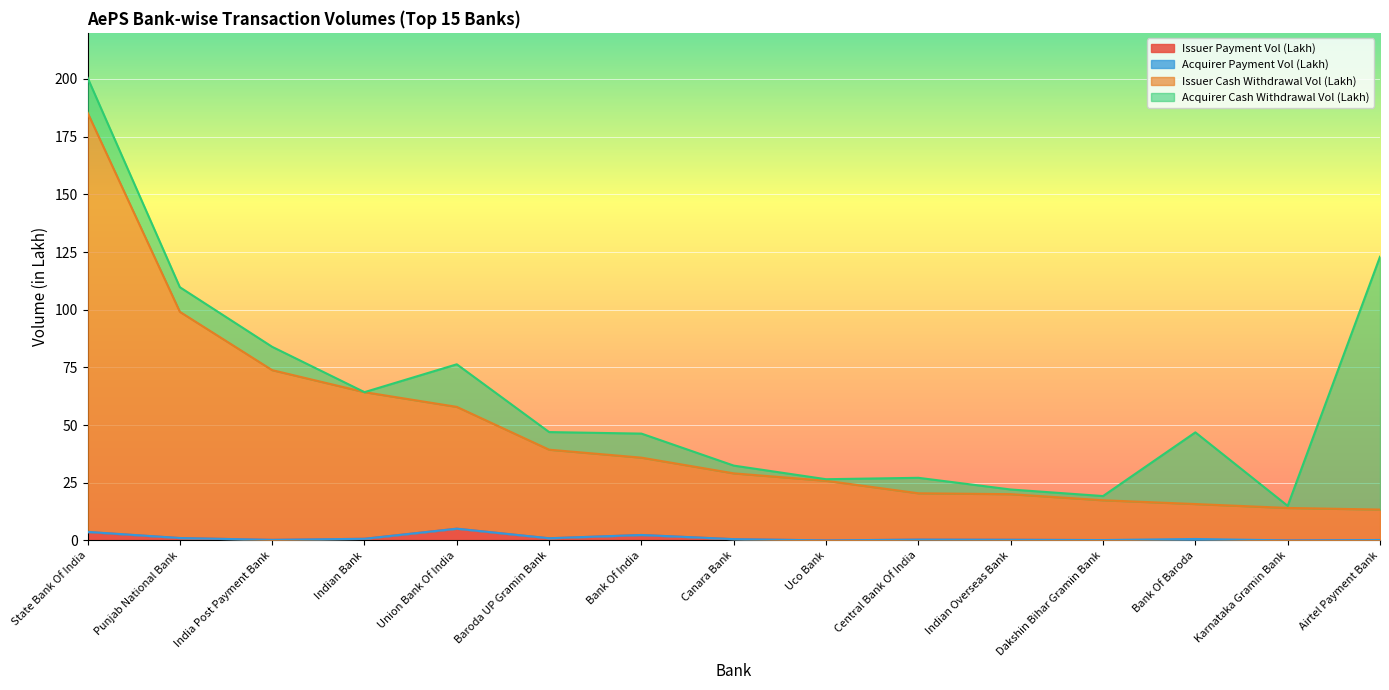

What is the average value of the Issuer Payment Vol (Lakh) series?

1.0